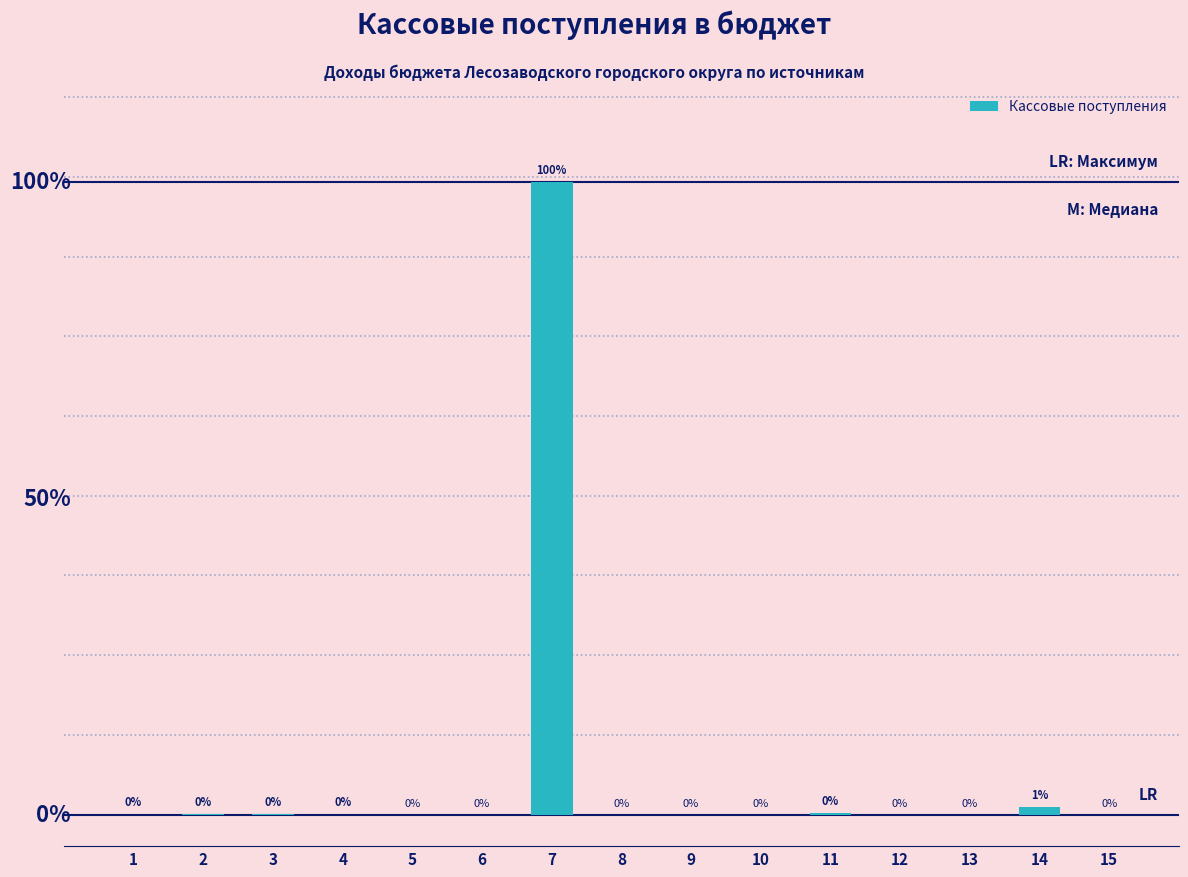

Which label corresponds to the smallest value in the chart?

9